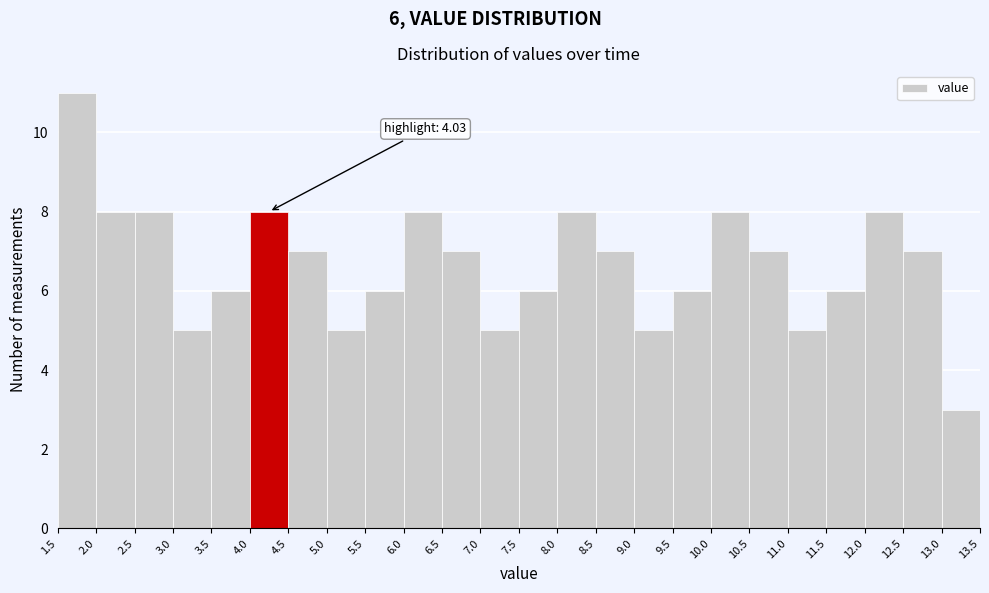

Over which range of the x-axis is the bar tallest?

1.5 to 2.0